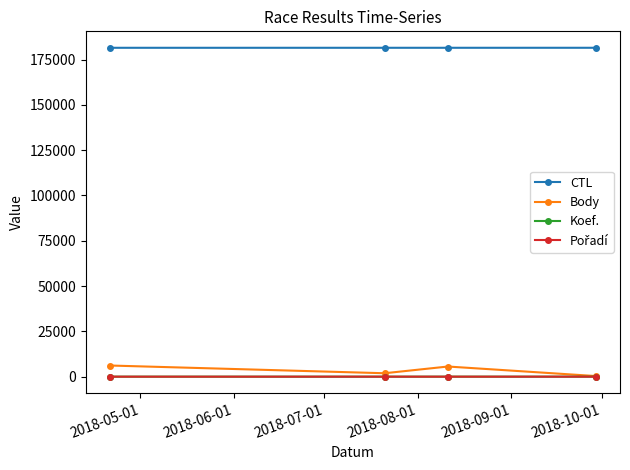

Which series has the largest total across all categories?

CTL